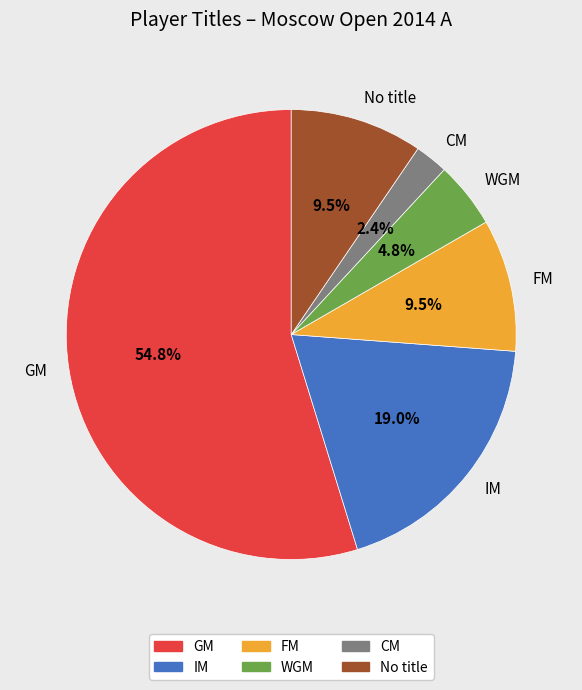

To the nearest percent, what is the combined percentage of GM and WGM?

60%